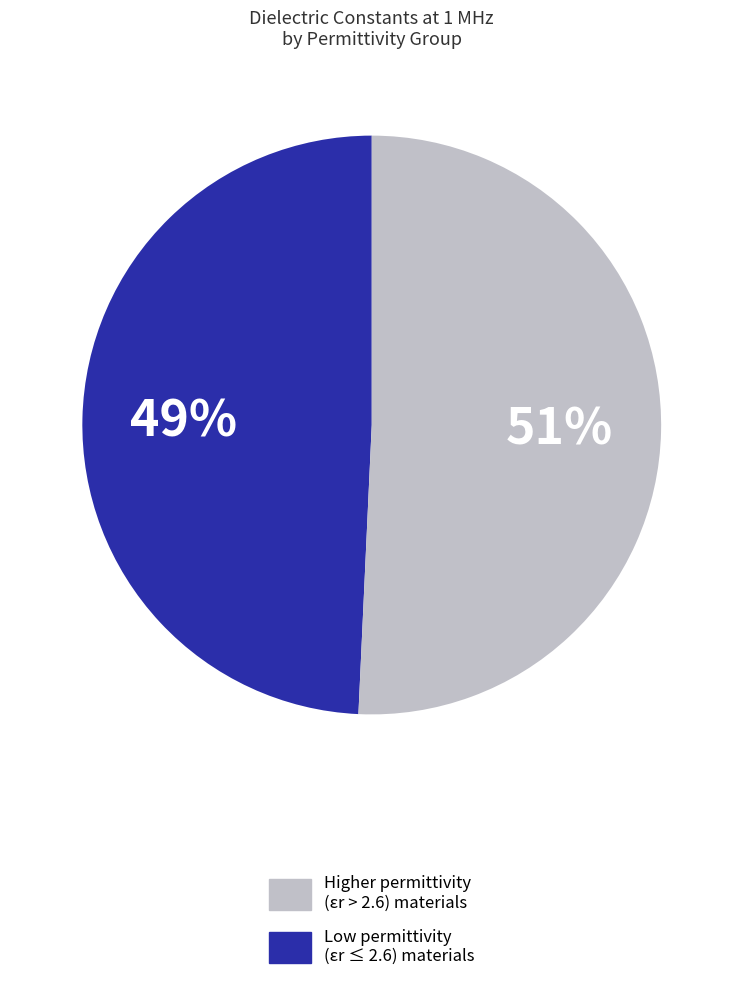

Is there a majority slice in this chart?

Yes